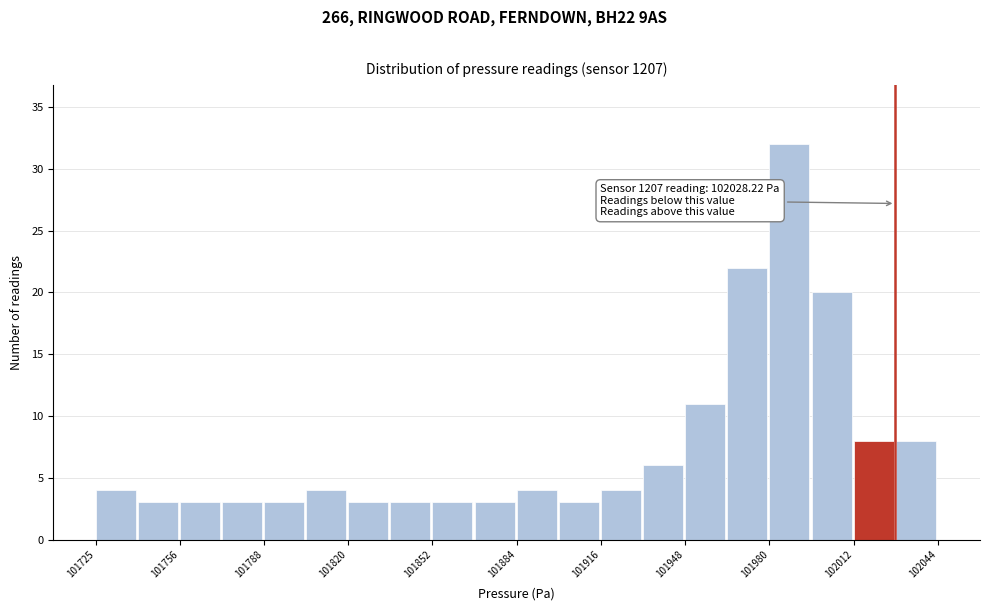

Read against the x-axis, roughly where is the centre of the tallest bar?

101990